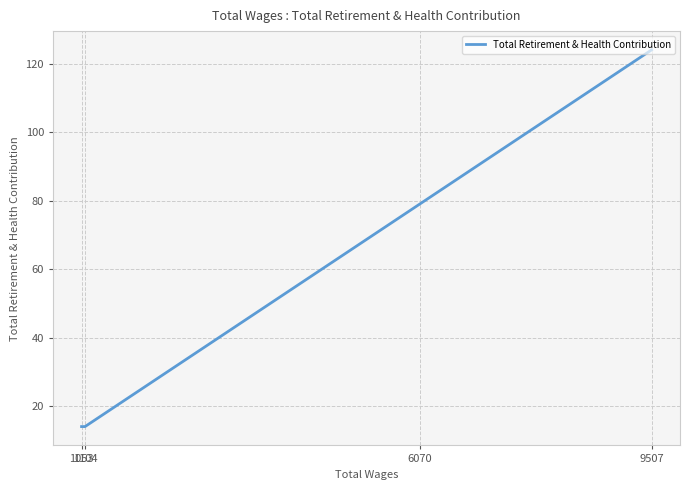

How many distinct data groups are displayed?

1